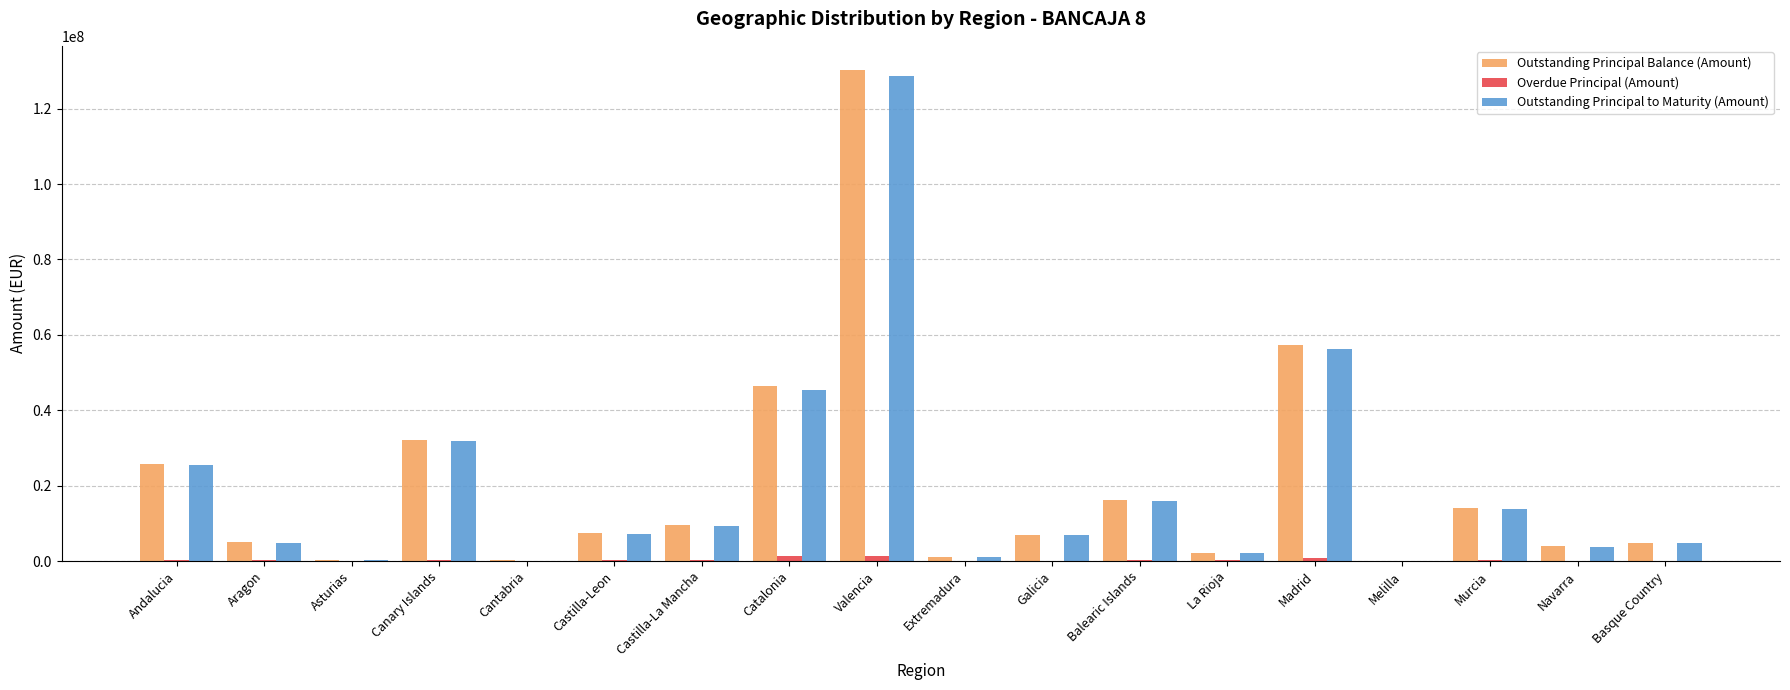

The Outstanding Principal Balance (Amount) series shows 34975269.1 at Andalucia. True or false?

False